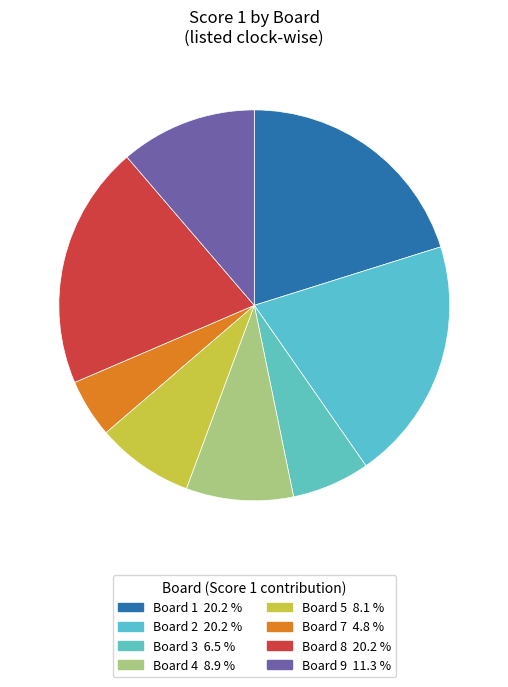

How many segments does this pie chart have?

8